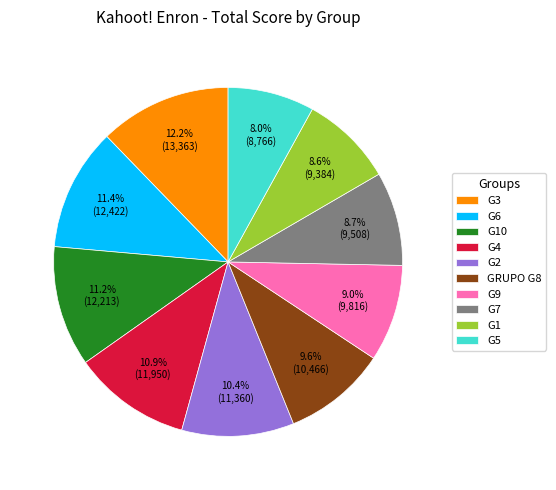

How many slices are in this pie chart?

10